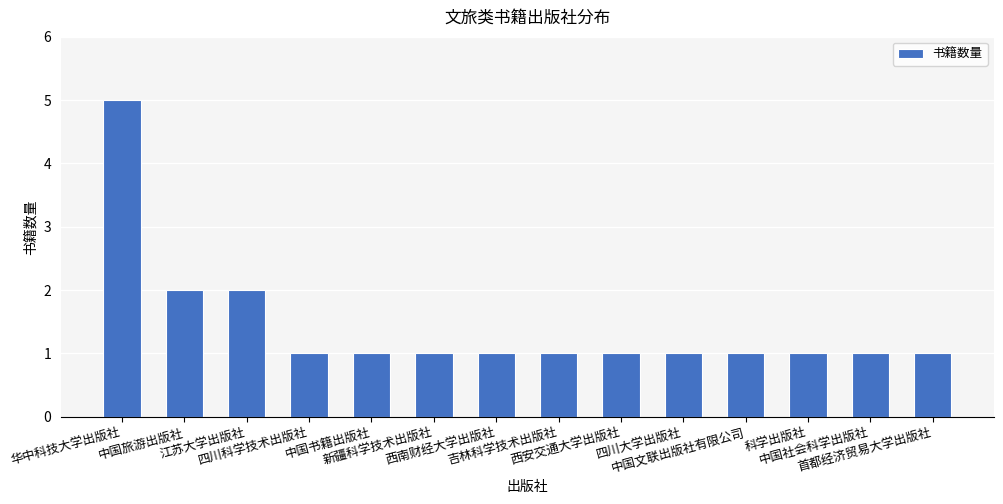

Reading right to left, what are all the values shown in this chart?

1	1	1	1	1	1	1	1	1	1	1	2	2	5